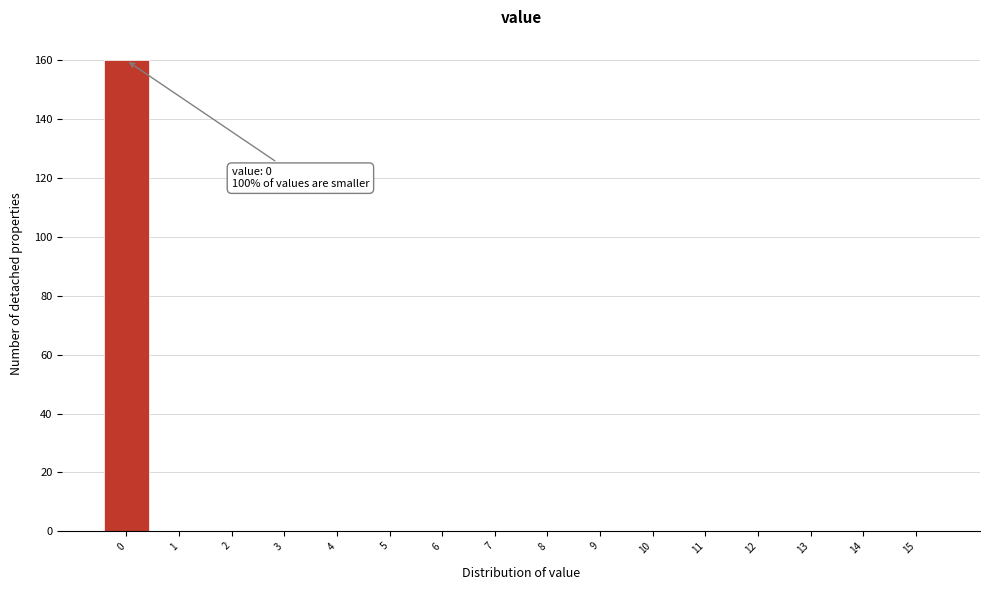

Reading left to right, what are all the values shown in this chart?

0=160	1=0	2=0	3=0	4=0	5=0	6=0	7=0	8=0	9=0	10=0	11=0	12=0	13=0	14=0	15=0